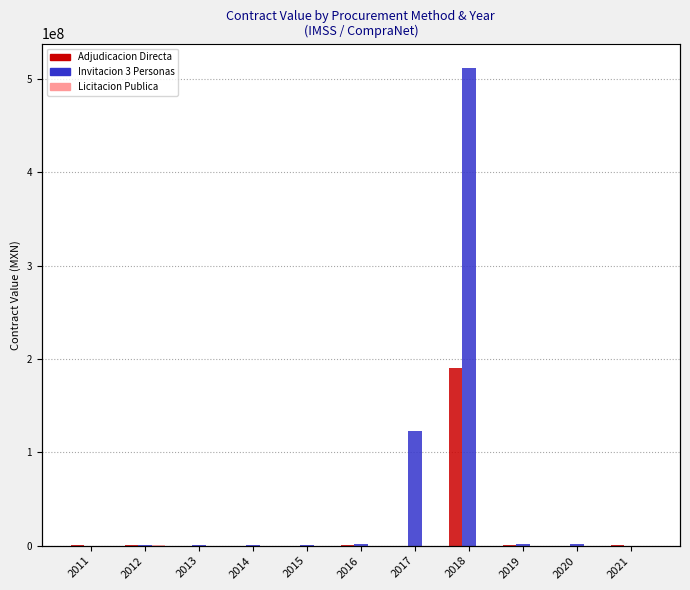

What is the average value of the Adjudicacion Directa series?

17553739